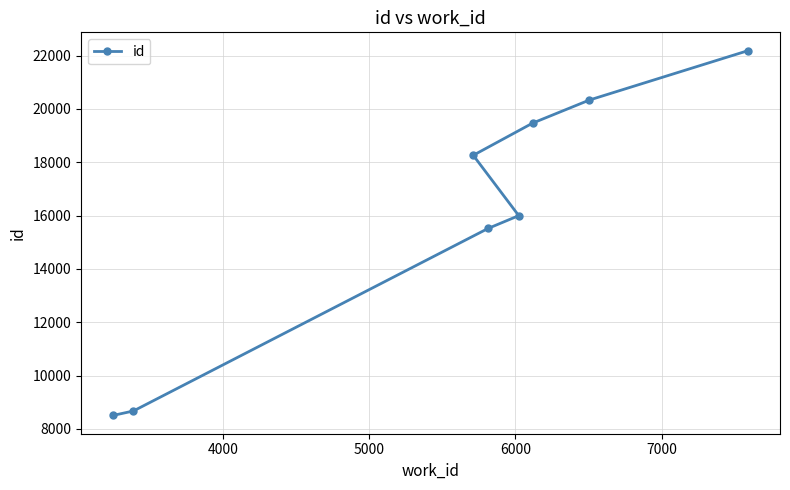

What is the average value?

16117